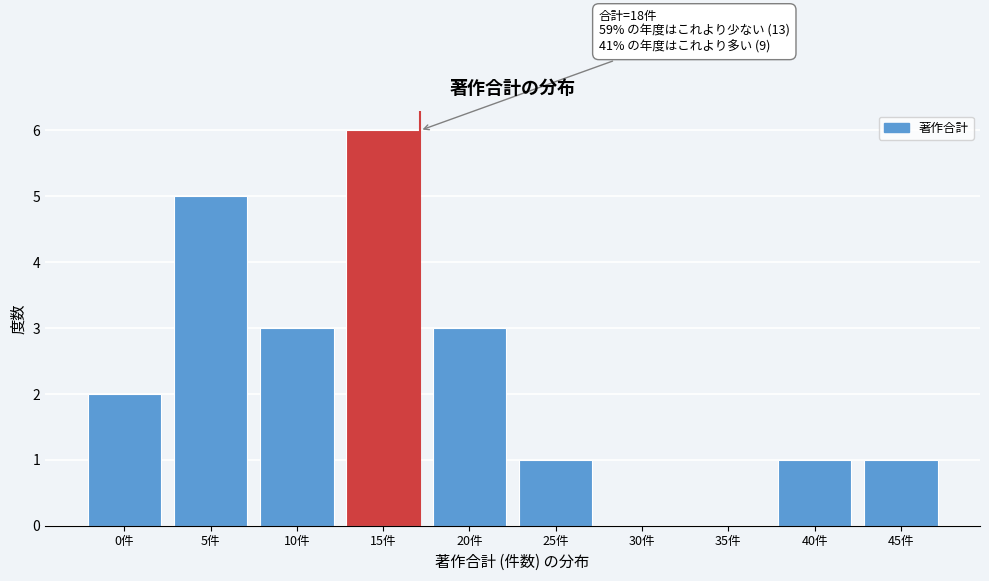

Reading left to right, what are all the values shown in this chart?

0件=2	5件=5	10件=3	15件=6	20件=3	25件=1	30件=0	35件=0	40件=1	45件=1